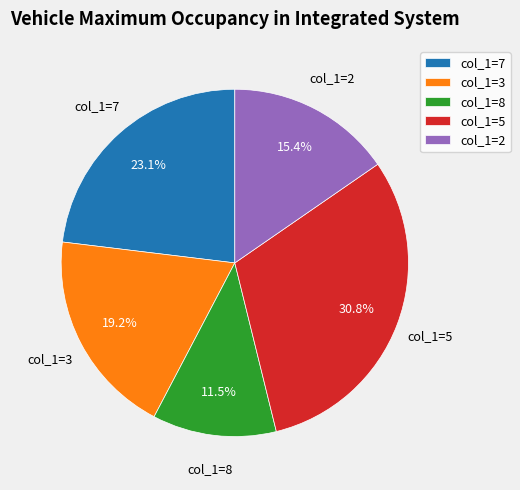

Which category has the smallest portion of the pie?

col_1=8